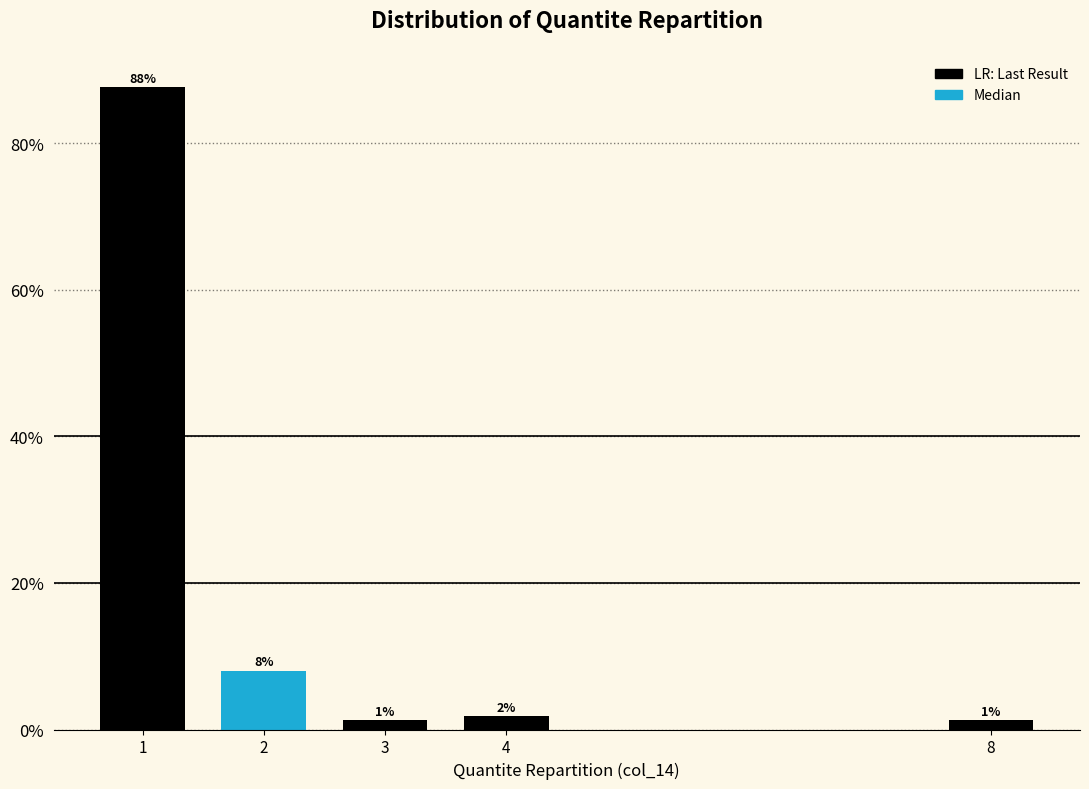

How many bars are there in total?

5